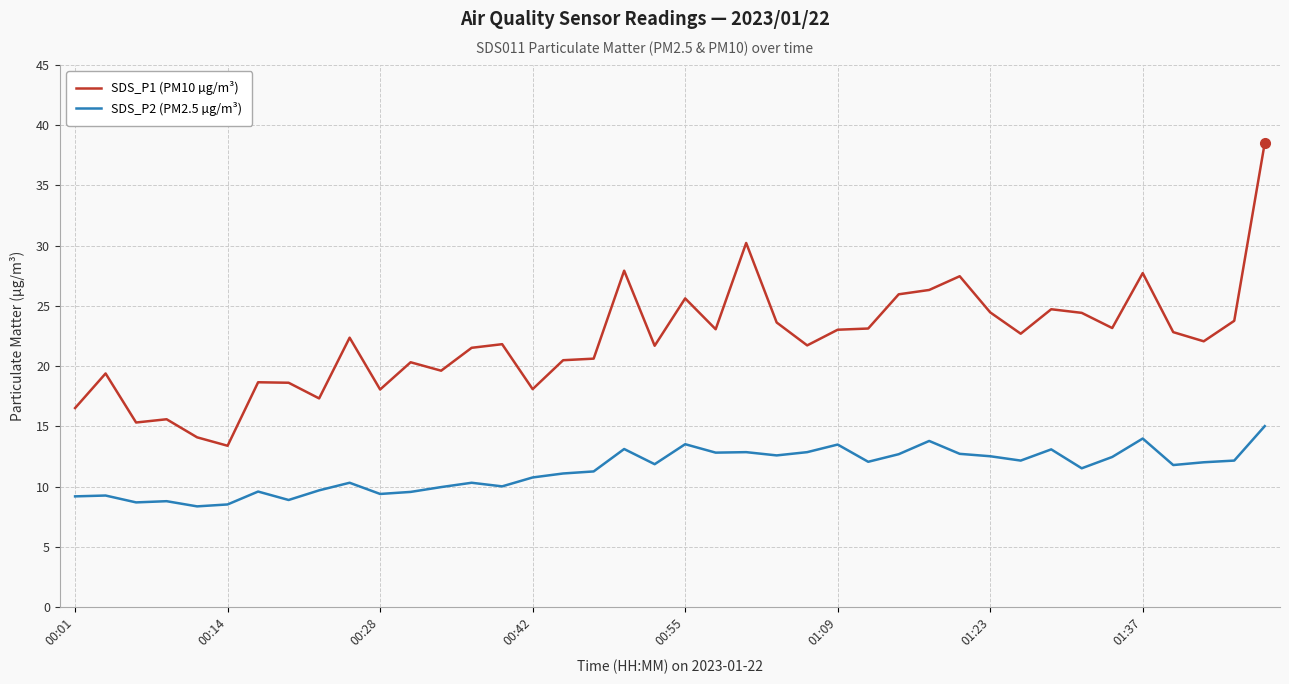

What is the difference between the maximum and minimum values in the SDS_P1 (PM10 µg/m³) series?

25.1